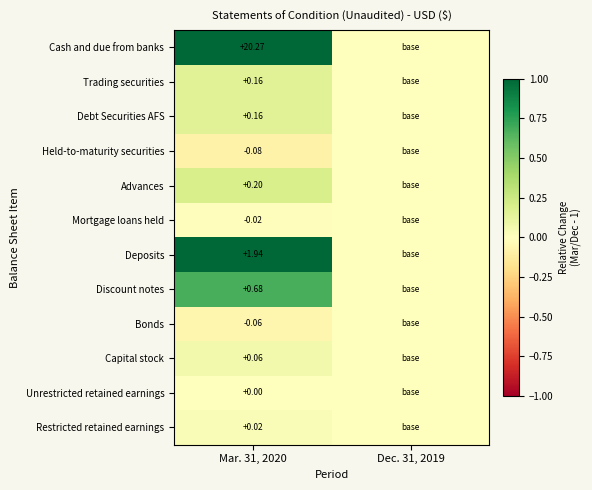

Where is Mortgage loans held nearest to the value 0?

Dec. 31, 2019